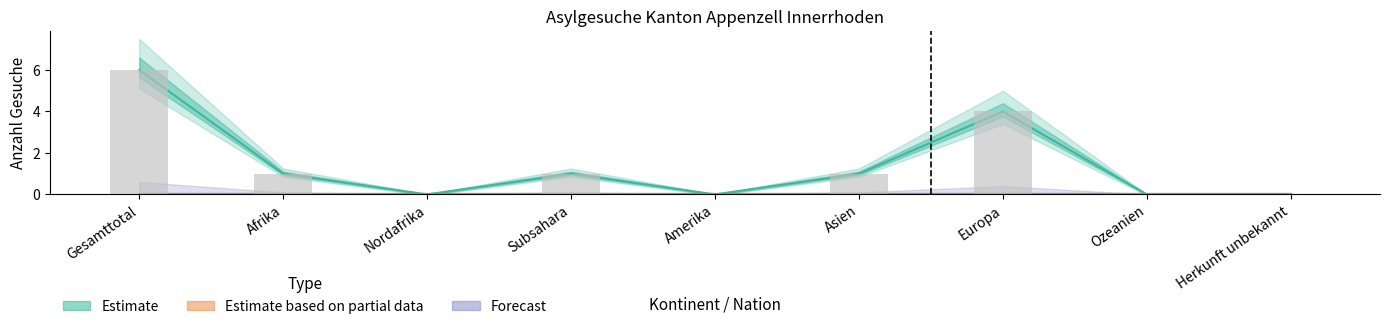

At which category is the sum across all series the highest?

Gesamttotal